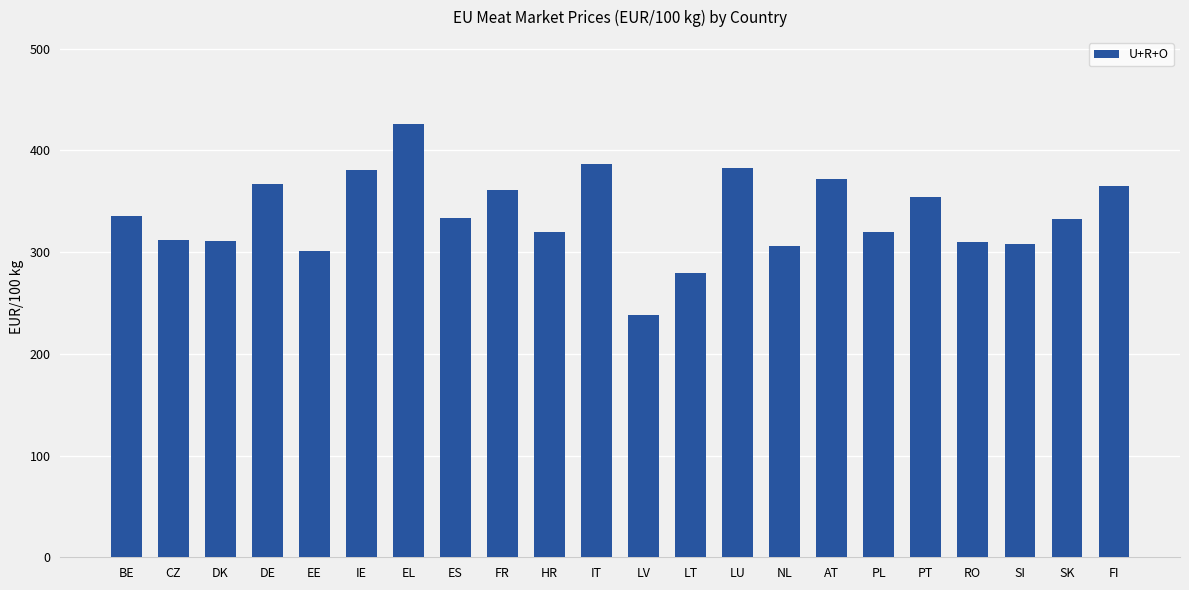

What is the average value?

336.4